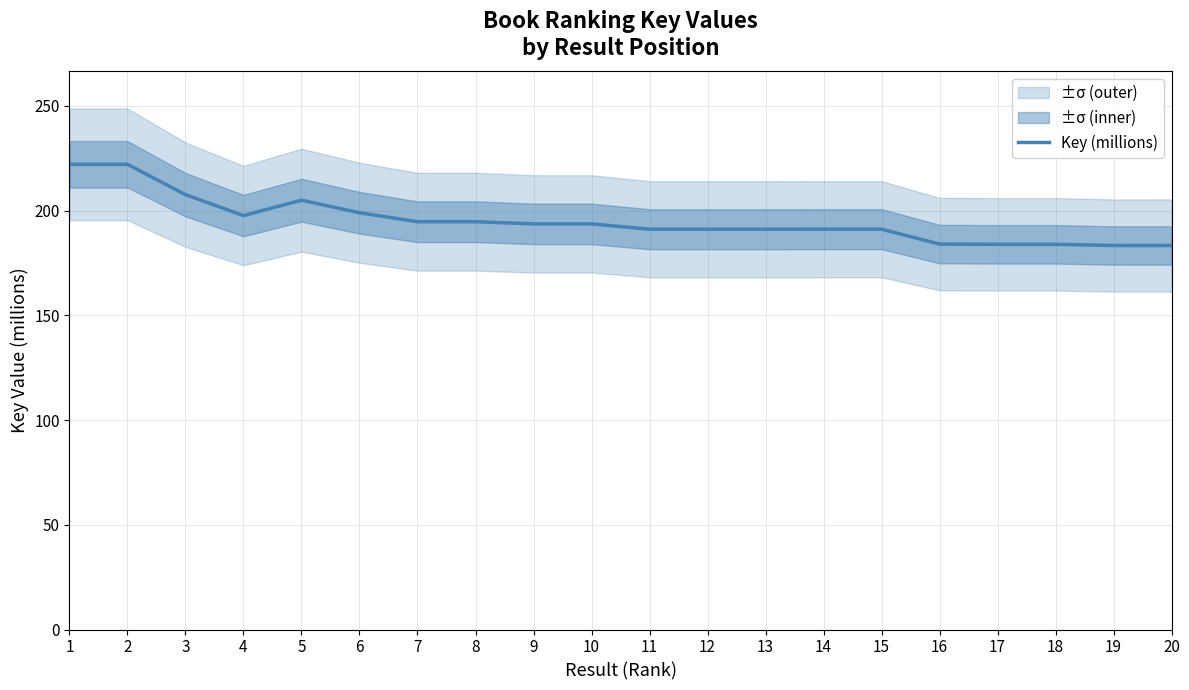

How many interior local peaks (higher than both neighbors) does the data have?

4